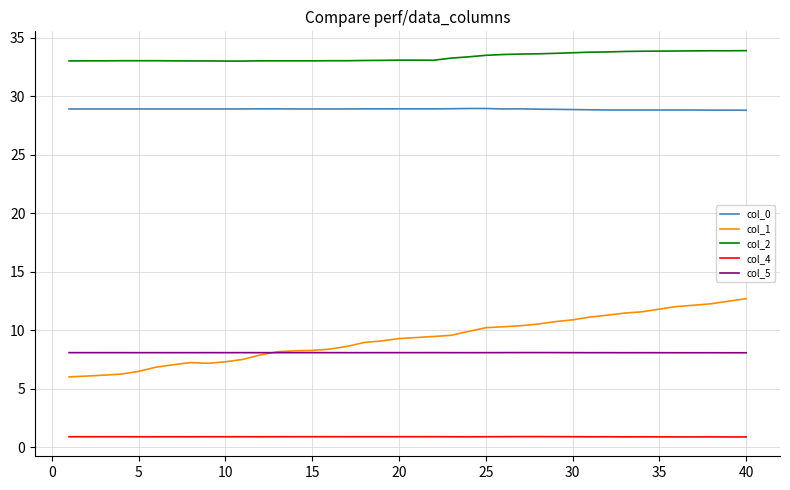

Is this an area chart (filled region under the line)?

No